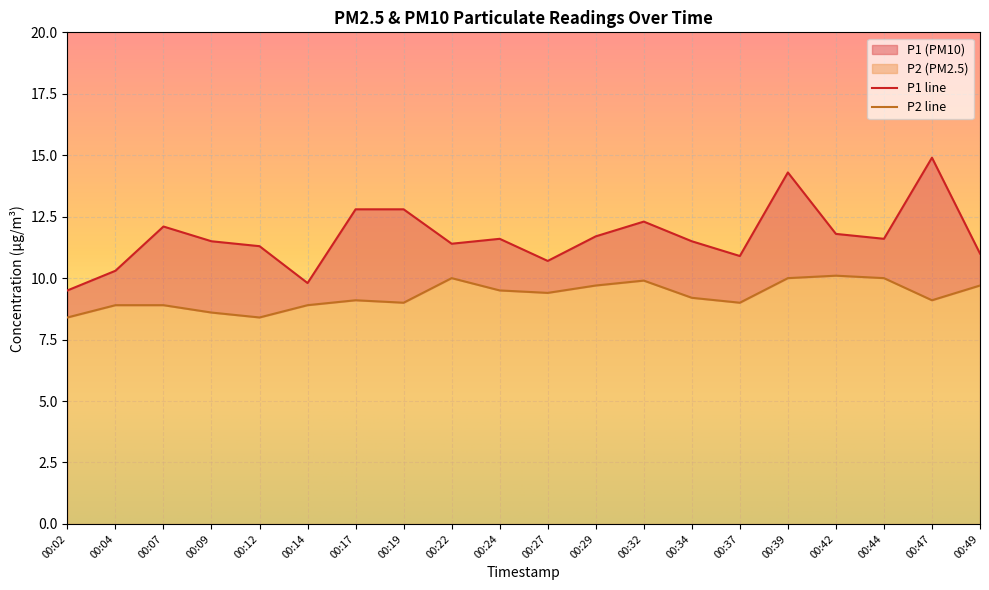

Which series has the largest total across all categories?

P1